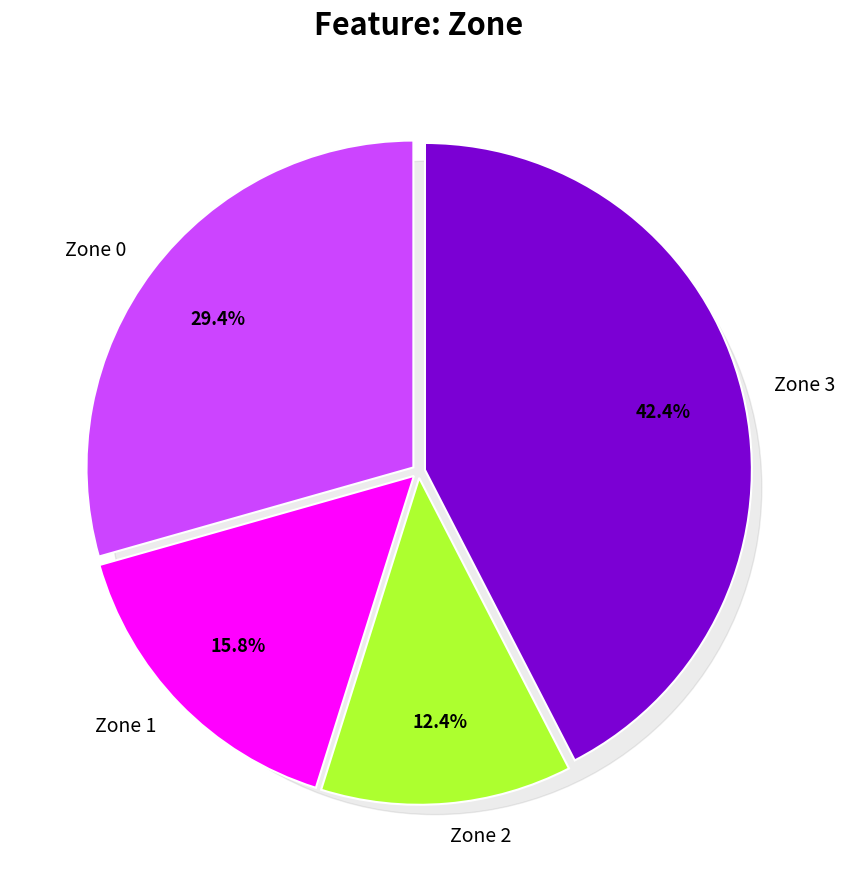

Count the number of slices in the pie.

4